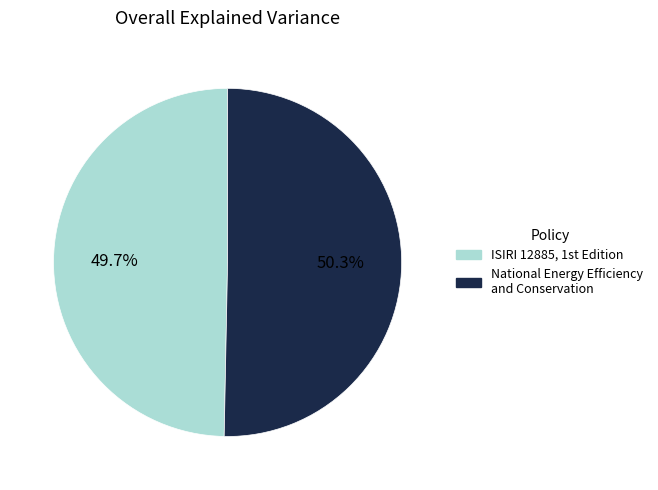

To the nearest percent, what portion does National Energy Efficiency and Conservation represent?

50%